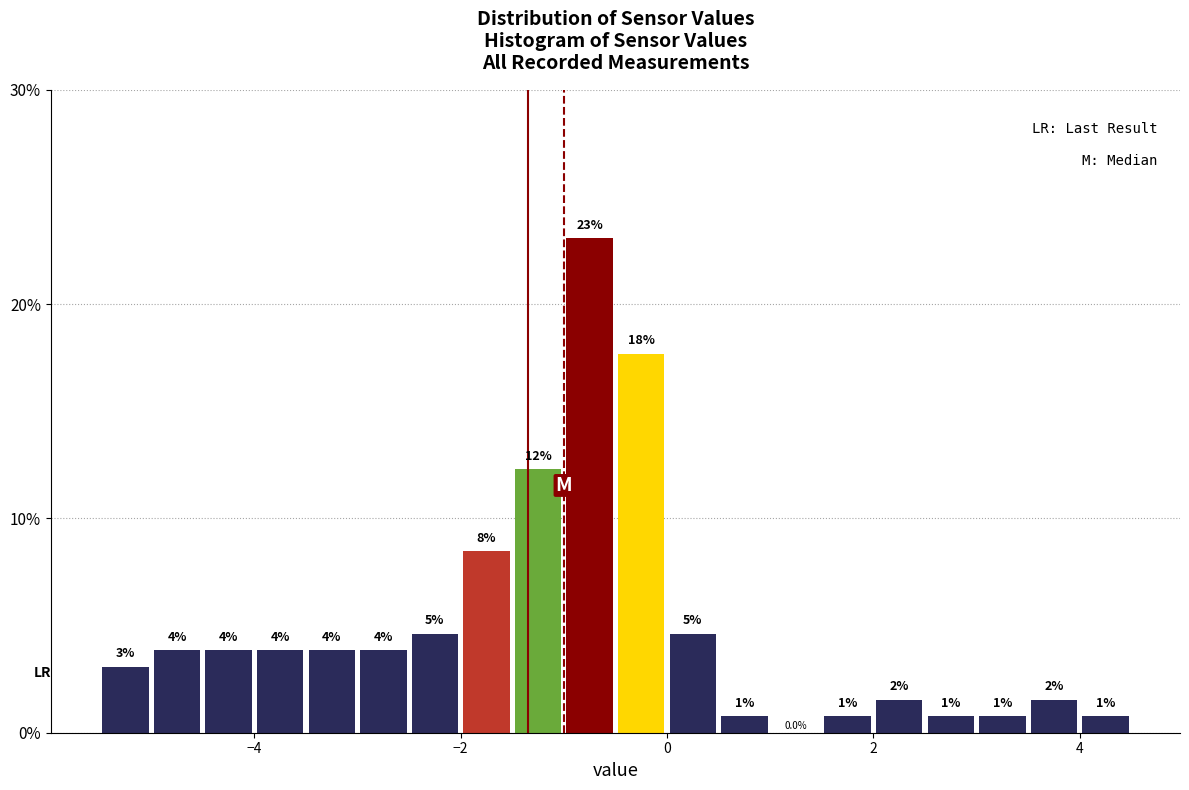

Read against the x-axis, roughly where is the centre of the tallest bar?

-0.8